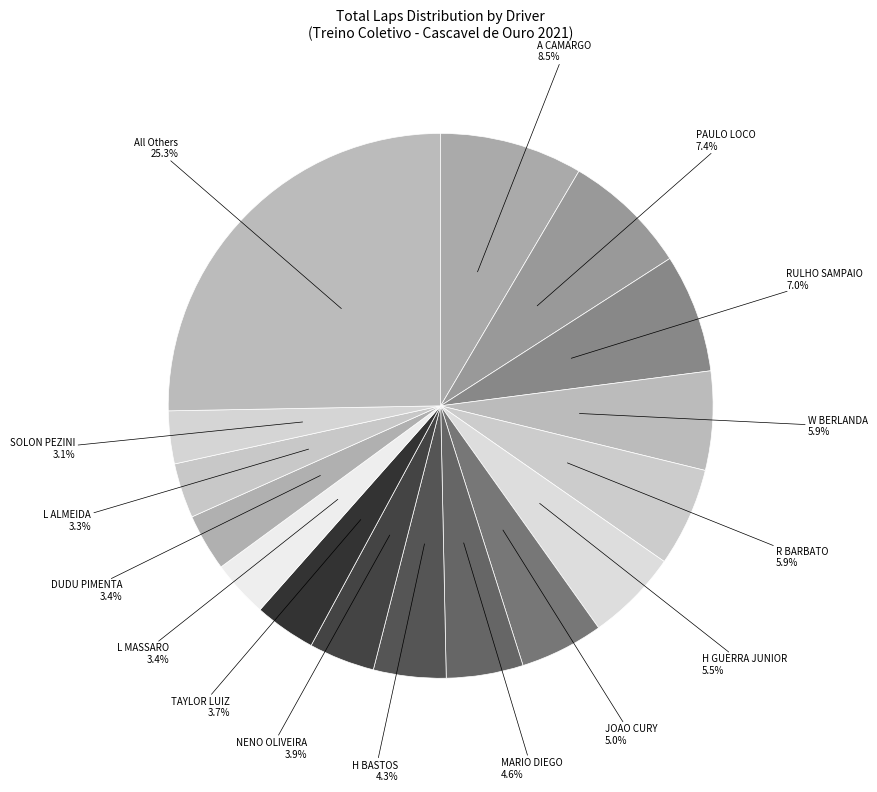

Approximately how many times larger is the value at SOLON PEZINI compared to RULHO SAMPAIO?

0.4